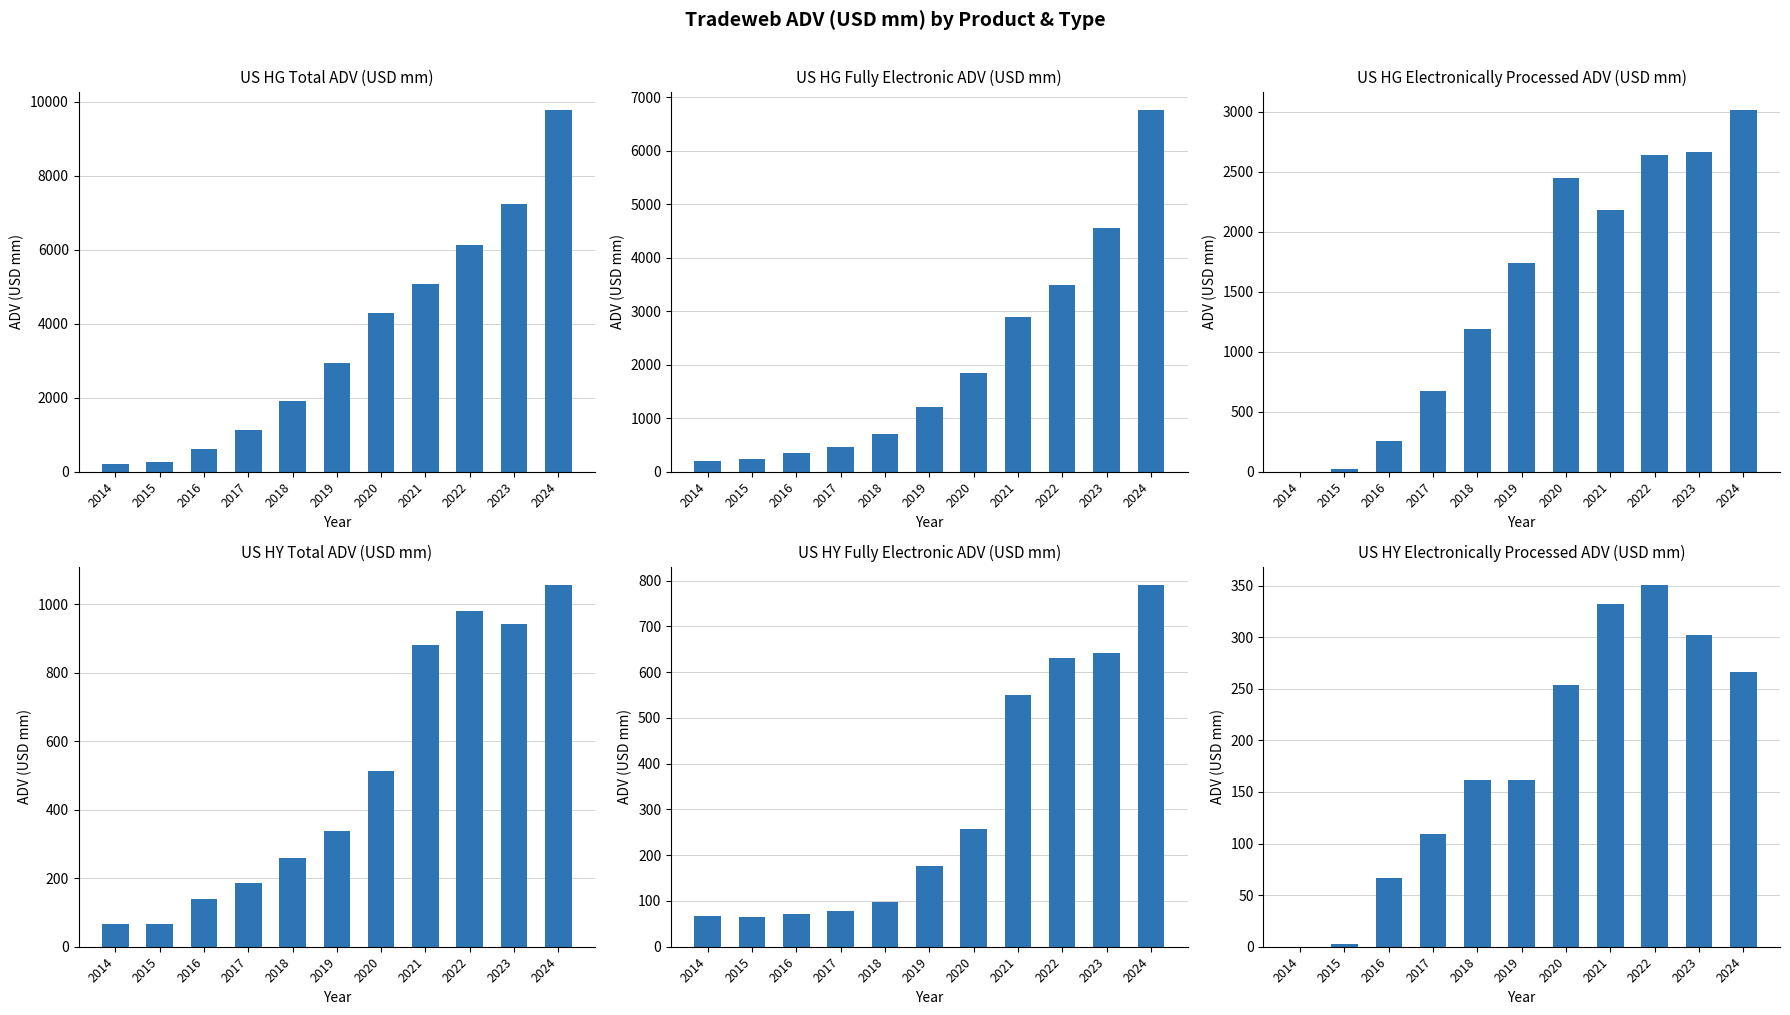

Reading left to right, transcribe all the data shown in this chart.

TW US HG Total ADV: 2014=204	2015=272	2016=608	2017=1127	2018=1899	2019=2943	2020=4296	2021=5067	2022=6139	2023=7226	2024=9789
TW US HG Fully Electronic ADV: 2014=204	2015=246	2016=352	2017=457	2018=706	2019=1201	2020=1849	2021=2887	2022=3500	2023=4560	2024=6771
TW US HG Electronically Processed ADV: 2014=0	2015=25	2016=255	2017=669	2018=1192	2019=1741	2020=2446	2021=2180	2022=2639	2023=2666	2024=3018
TW US HY Total ADV: 2014=67	2015=67	2016=138	2017=187	2018=259	2019=339	2020=512	2021=882	2022=981	2023=943	2024=1057
TW US HY Fully Electronic ADV: 2014=67	2015=64	2016=71	2017=78	2018=98	2019=177	2020=257	2021=549	2022=630	2023=641	2024=791
TW US HY Electronically Processed ADV: 2014=0	2015=3	2016=67	2017=109	2018=162	2019=162	2020=254	2021=332	2022=351	2023=302	2024=266